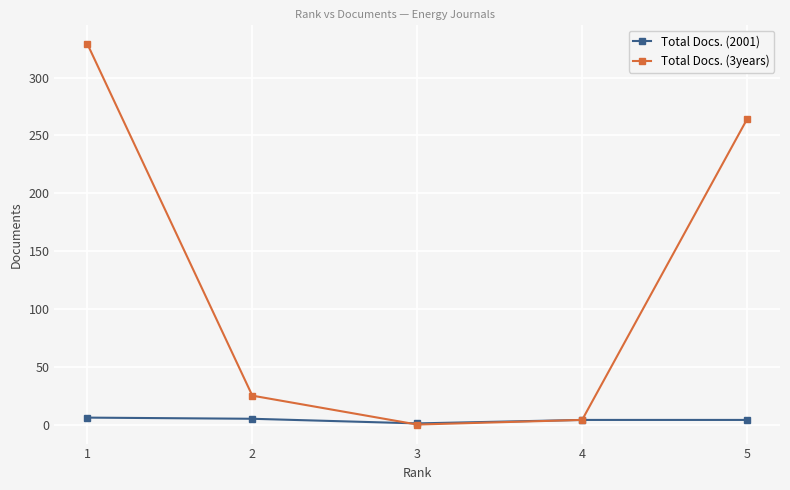

In Total Docs. (2001), how many points are lower than both neighbors (excluding endpoints)?

1